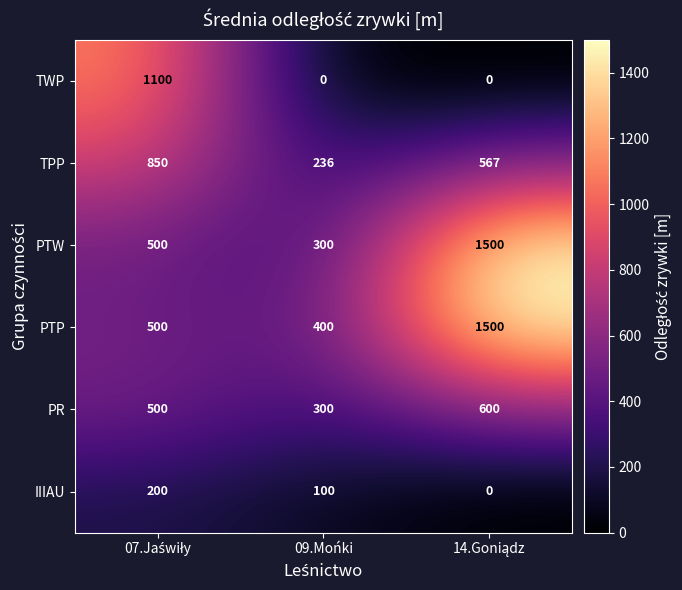

Where is IIIAU nearest to the value 100?

09.Mońki